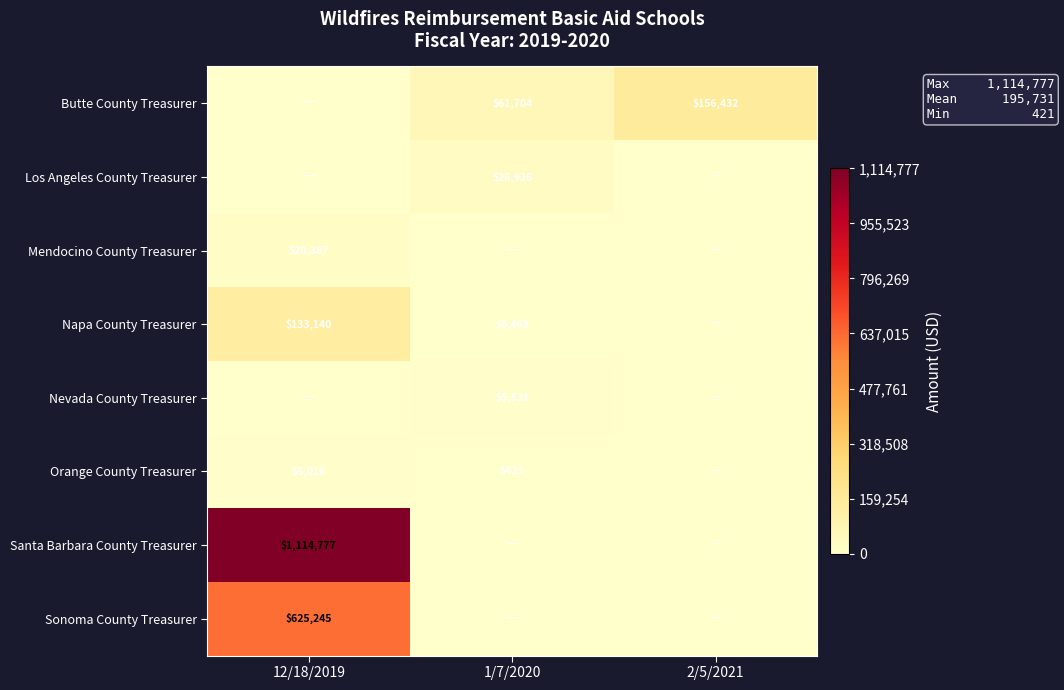

The value of Nevada County Treasurer at 1/7/2020 is 5531. True or false?

True